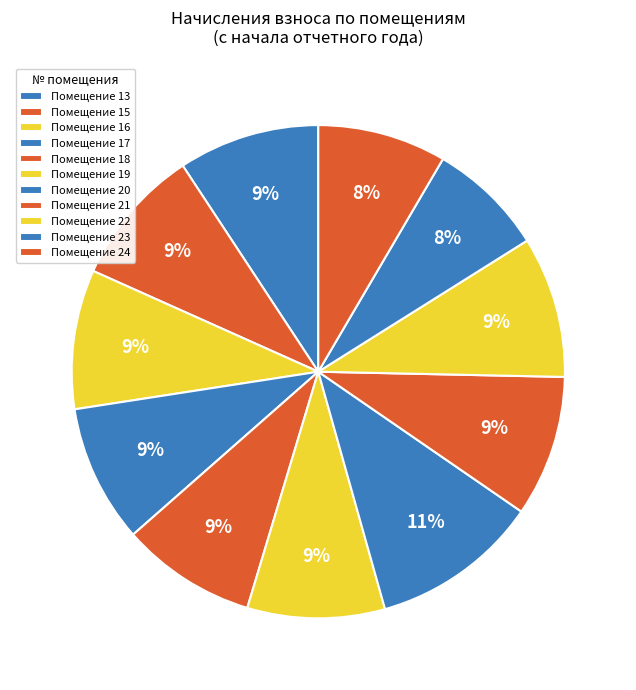

Count the number of slices in the pie.

11